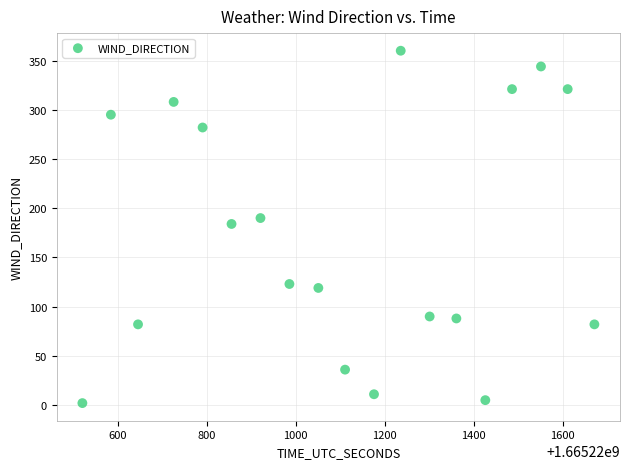

What is the range of X values (max minus min)?

1150